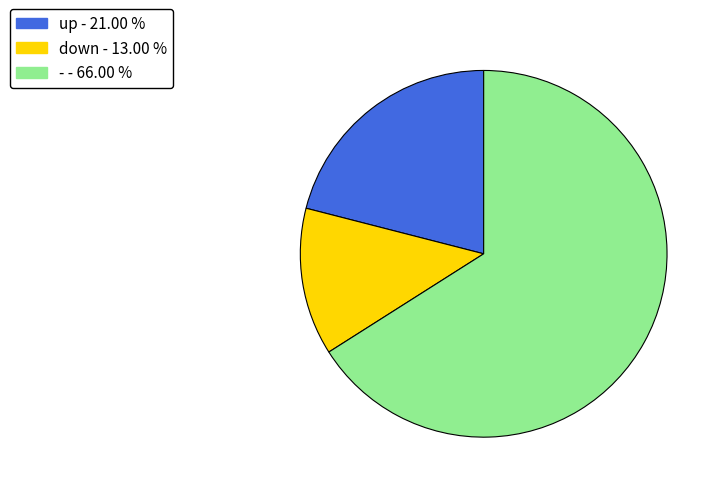

Do up and - together represent more than half of the pie?

Yes